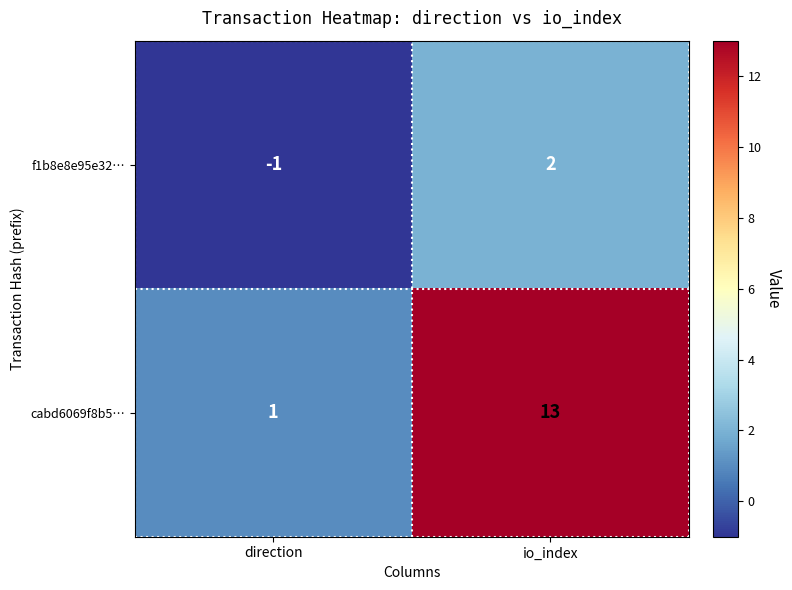

Rank the series by their maximum value, from highest to lowest.

cabd6069f8b5…, f1b8e8e95e32…